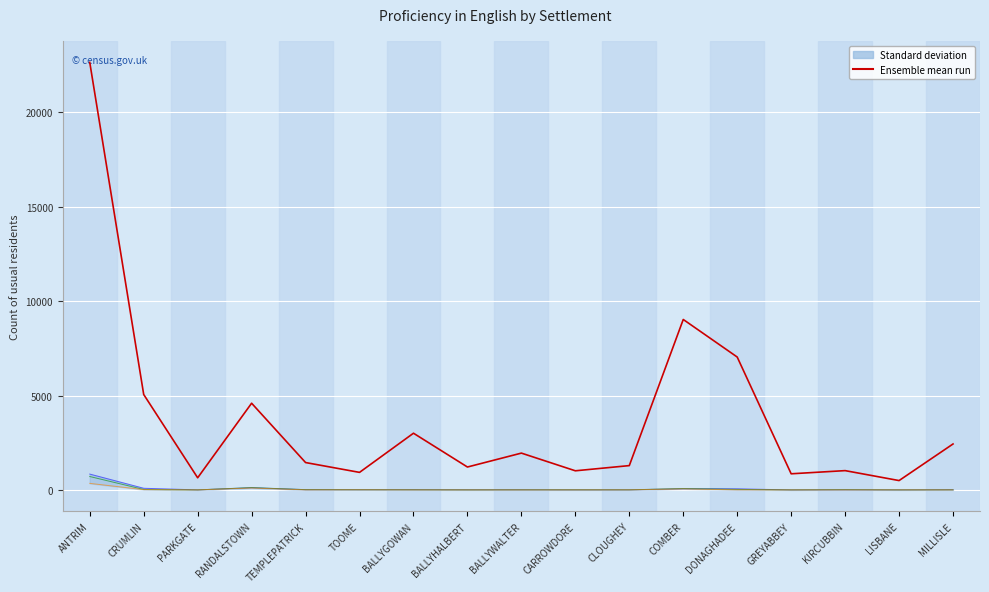

True or false: Not English: Can speak English well has more than 2 interior local peaks.

True